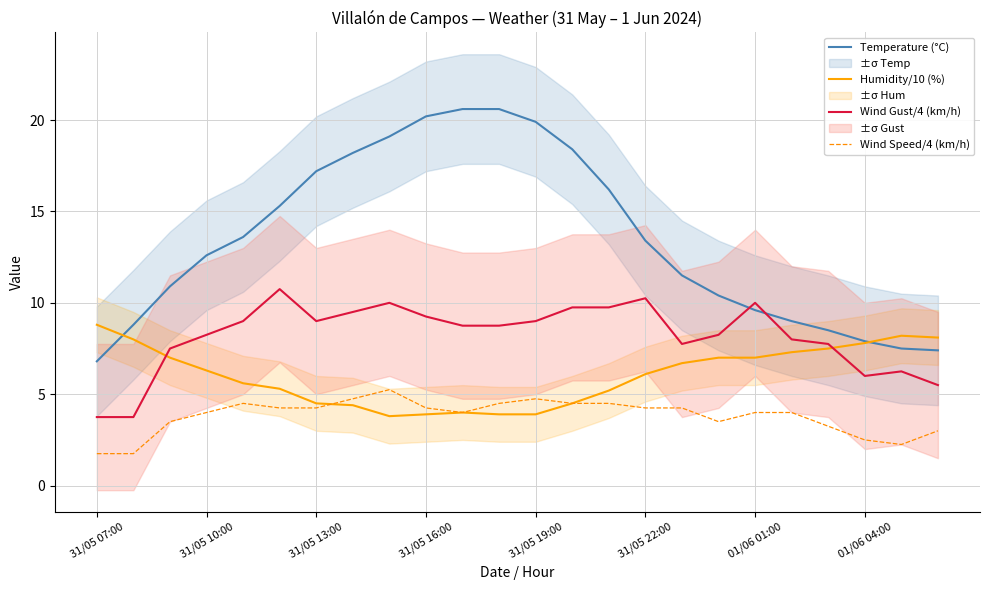

Is it true that Humidity/10 (%) equals 6.5 at 31/05 19:00?

False